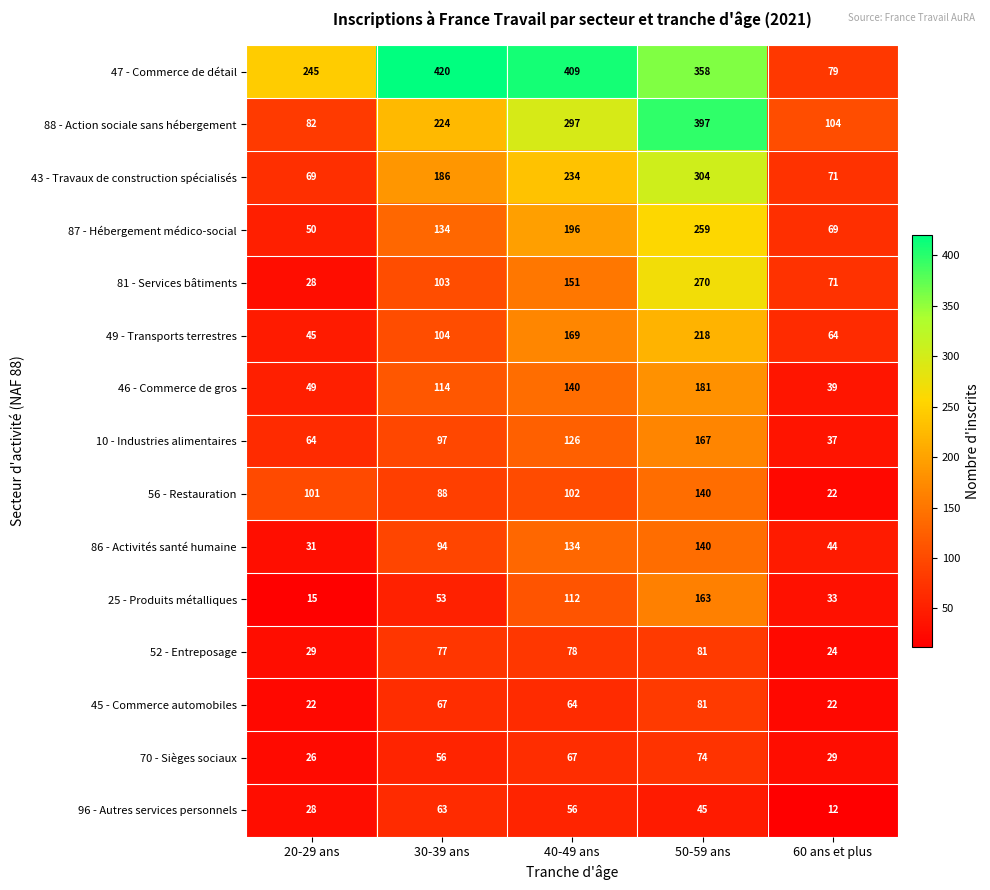

True or false: 81 - Services bâtiments has a value of 71 at 60 ans et plus.

True